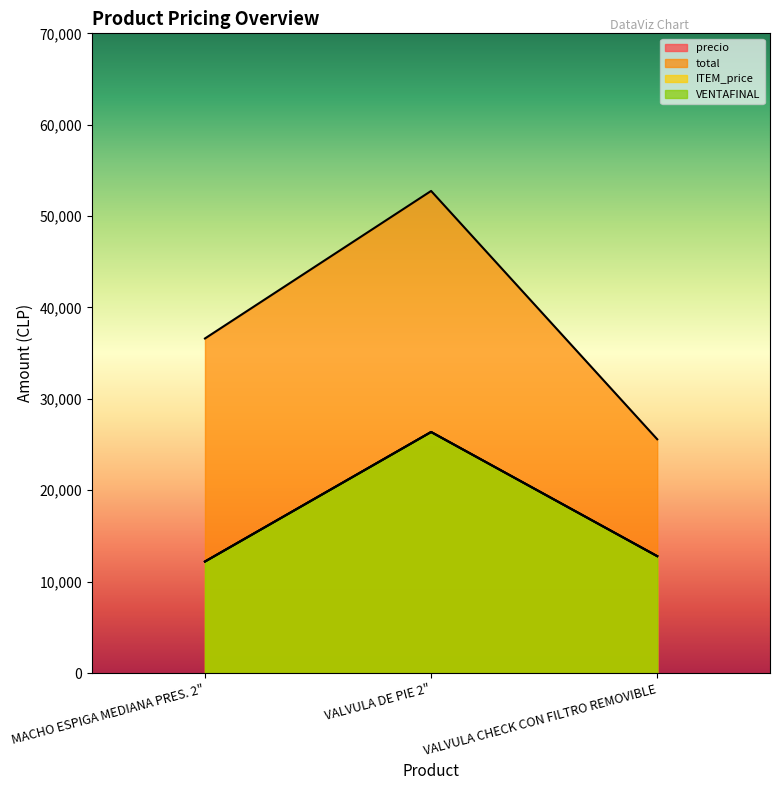

The total series shows 52754 at VALVULA DE PIE 2". True or false?

True